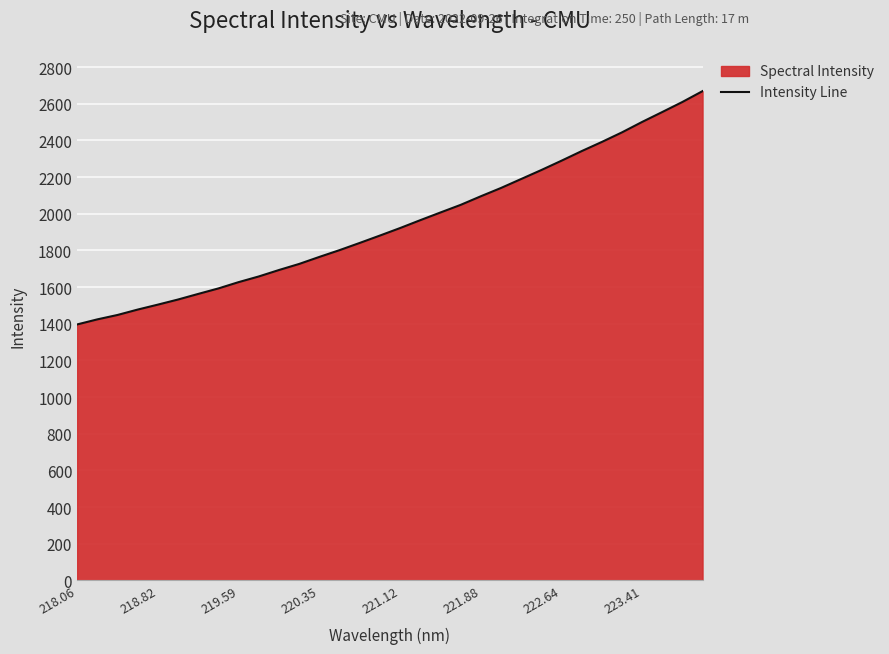

What is the maximum value shown in the chart?

2669.2